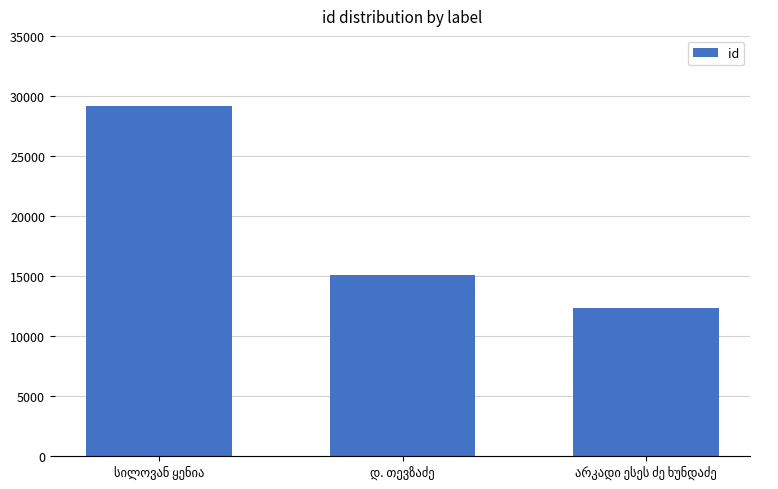

What is the maximum value shown in the chart?

29202